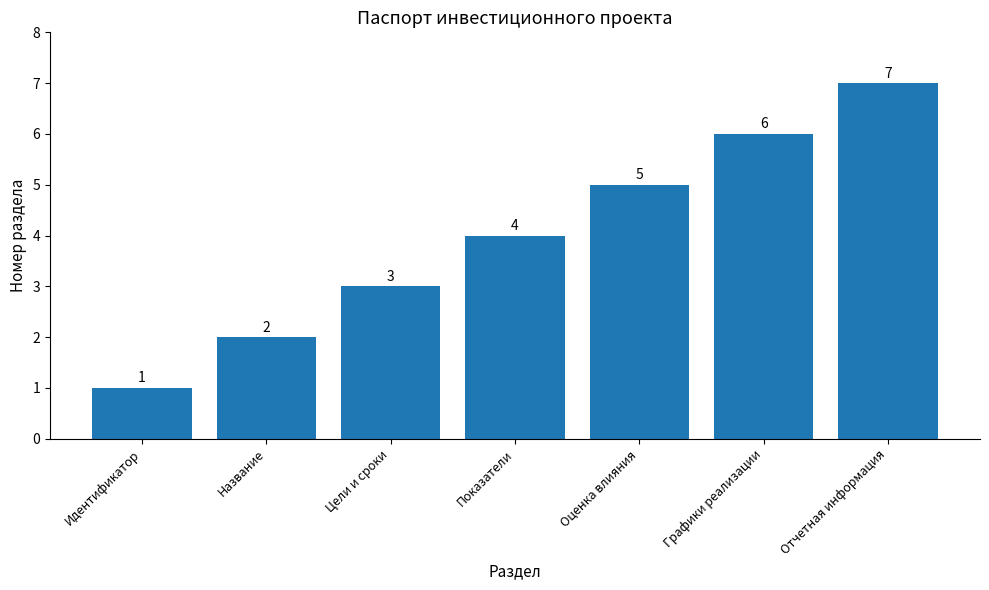

Is it true that the value at Графики реализации is 8?

False